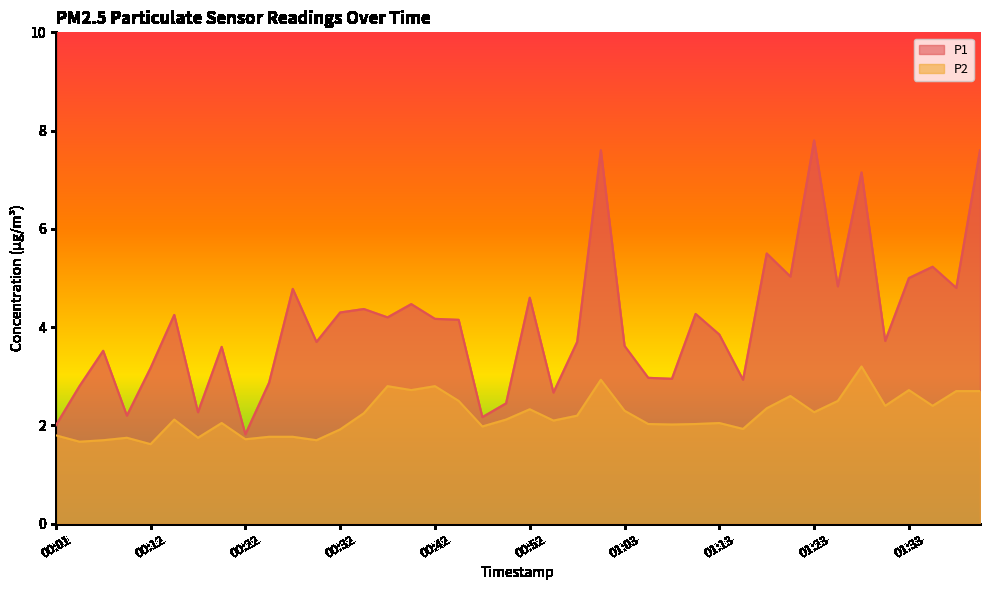

True or false: P2 and P1 cross at least once.

False